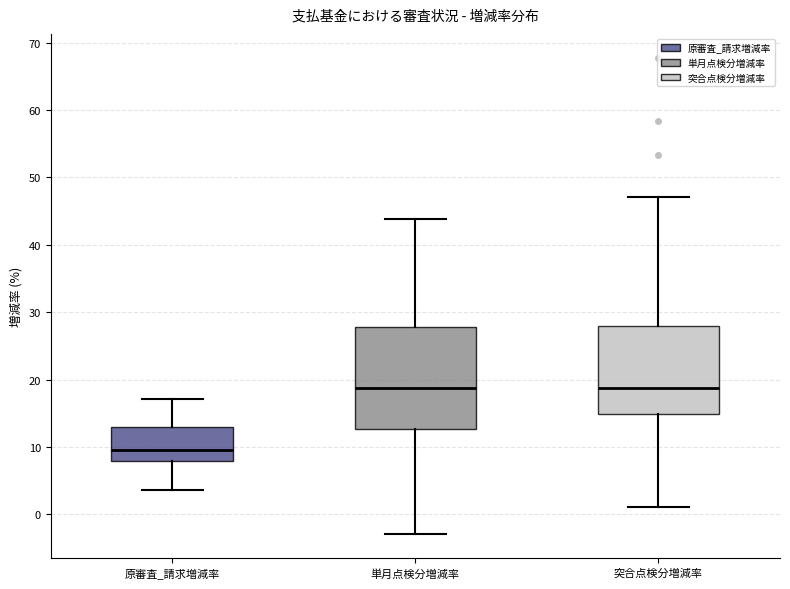

Where does the median line of the box for 原審査_請求増減率 sit on the y-axis? The values are not printed on the chart, so give them approximately, as read against the axis.

9